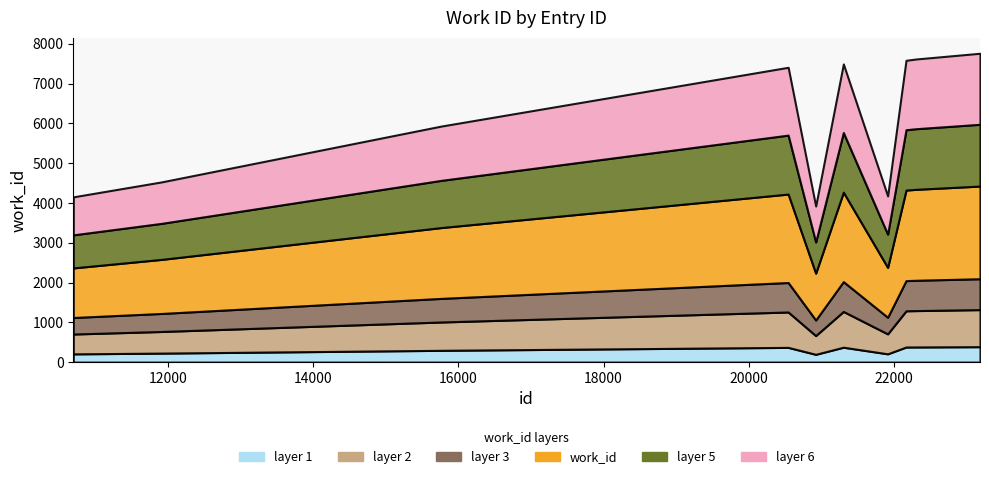

Which category has the lowest value across all series?

20921